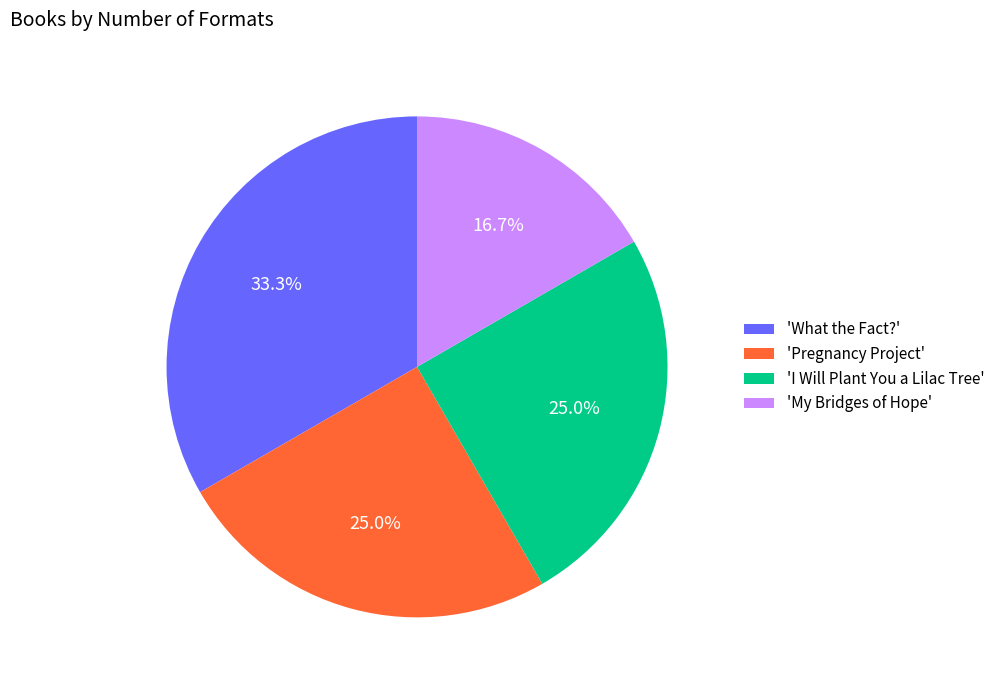

Is there any slice that represents more than half of the pie?

No